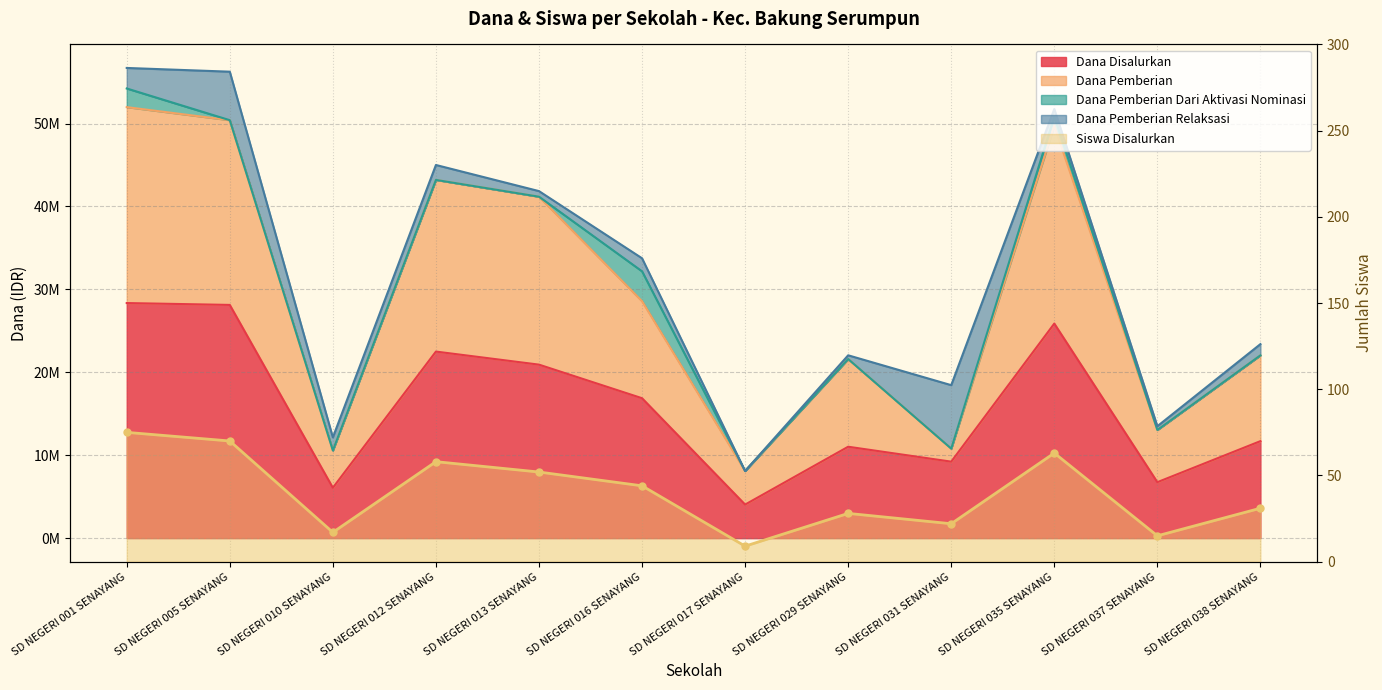

What is the label of the 7th point from the right?

SD NEGERI 016 SENAYANG